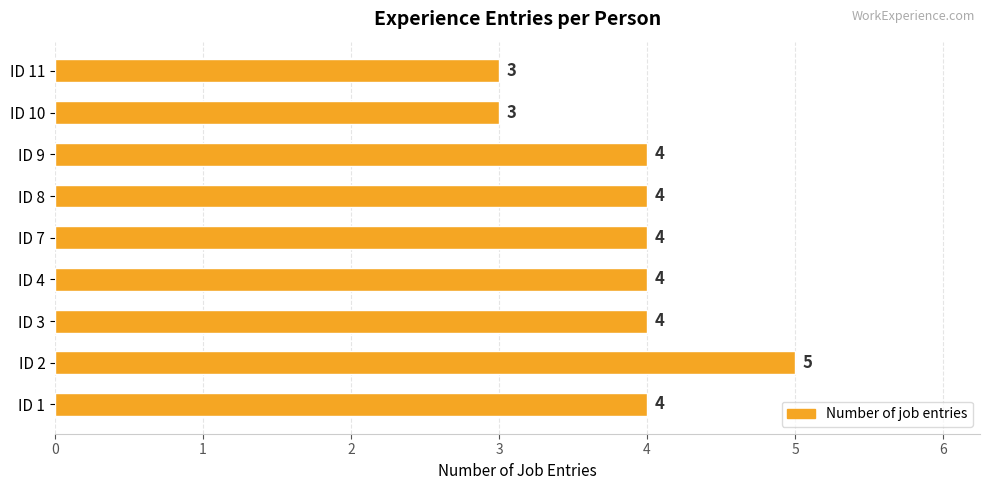

What is the greatest value displayed?

5